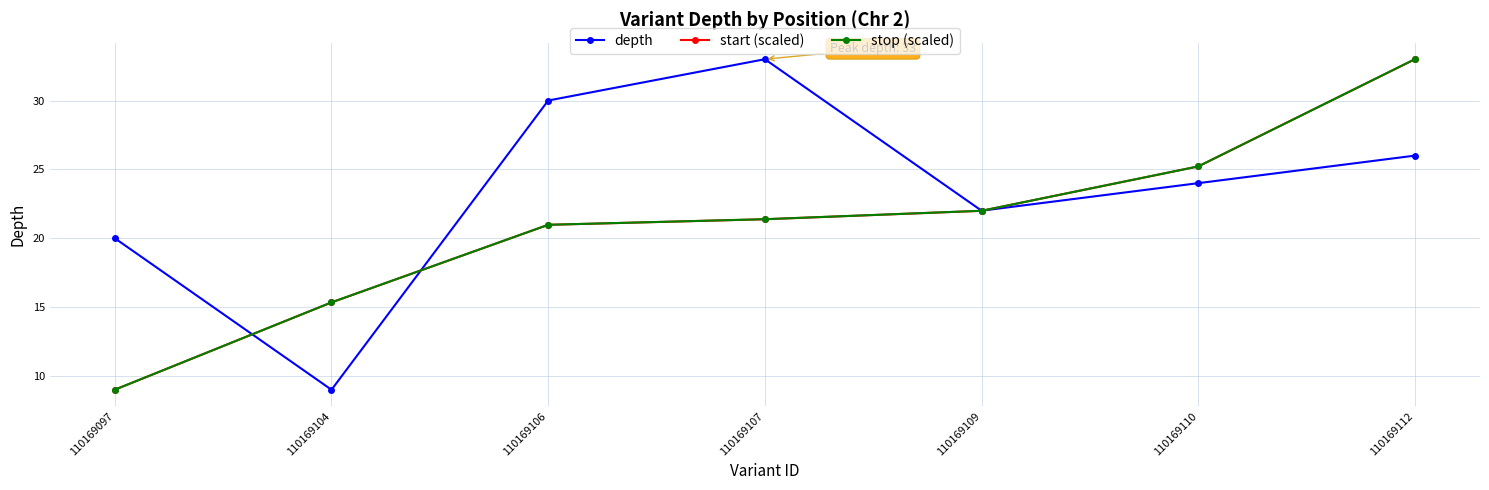

Reading left to right, extract all data points from this chart.

depth: 20.0	9.0	30.0	33.0	22.0	24.0	26.0
start (scaled): 9.0	15.3	21.0	21.4	22.0	25.2	33.0
stop (scaled): 9.0	15.3	21.0	21.4	22.0	25.2	33.0